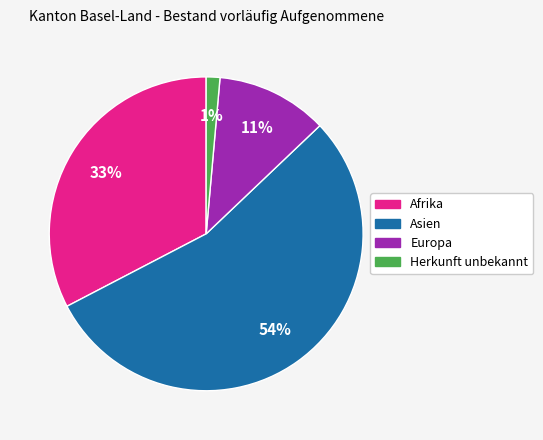

What is the largest slice in the pie chart?

Asien